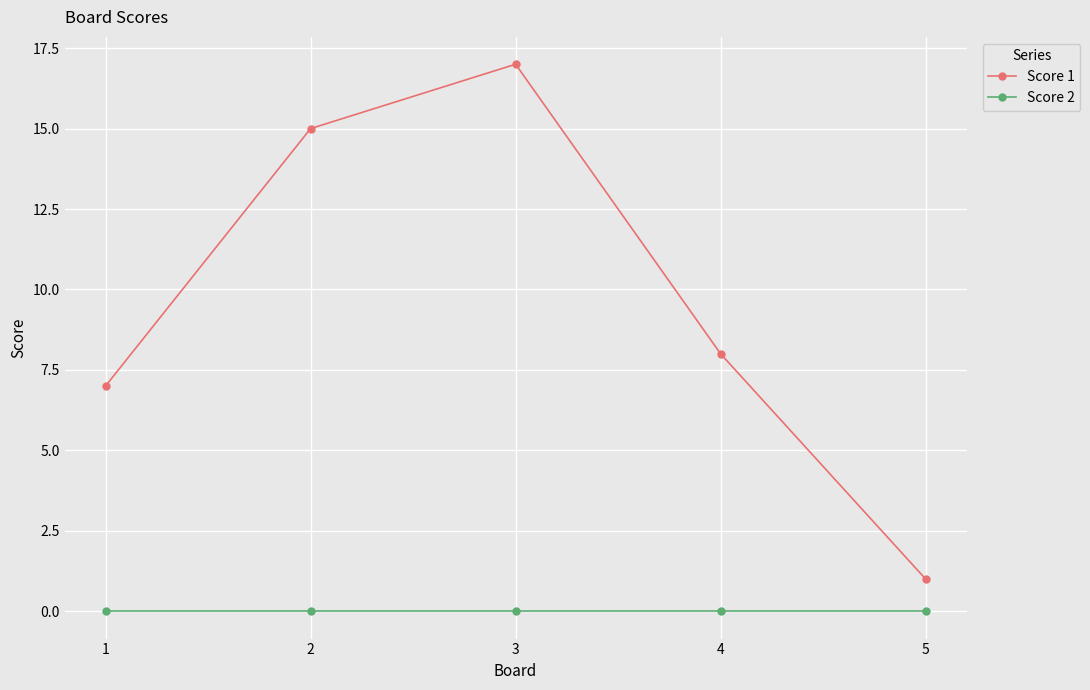

Where does the Score 1 series first go above 8?

2